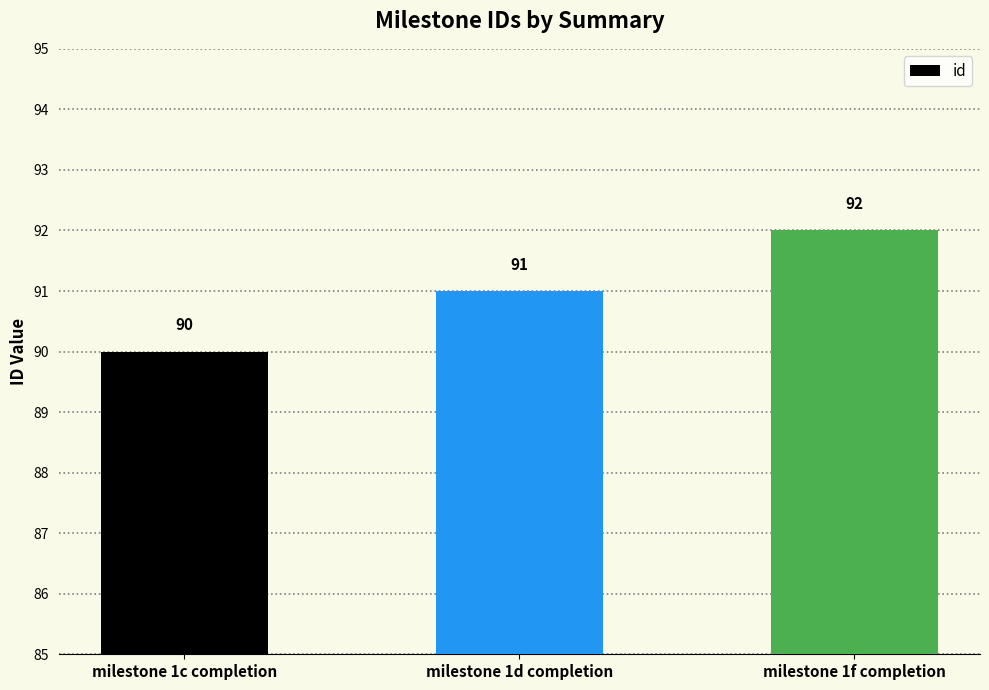

How many values are between 90 and 92?

3